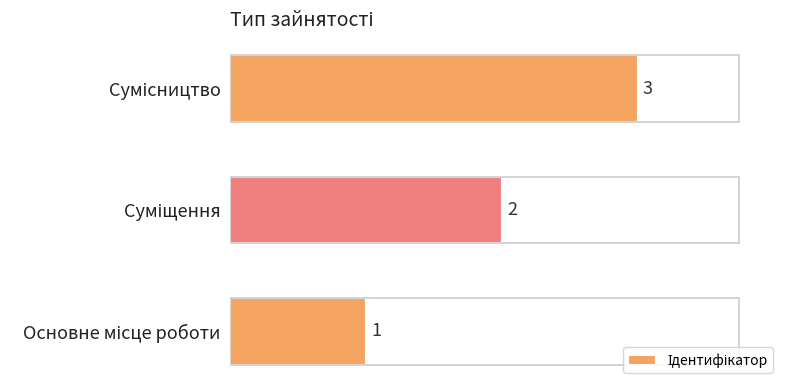

Count the values in the range 1 to 3.

3